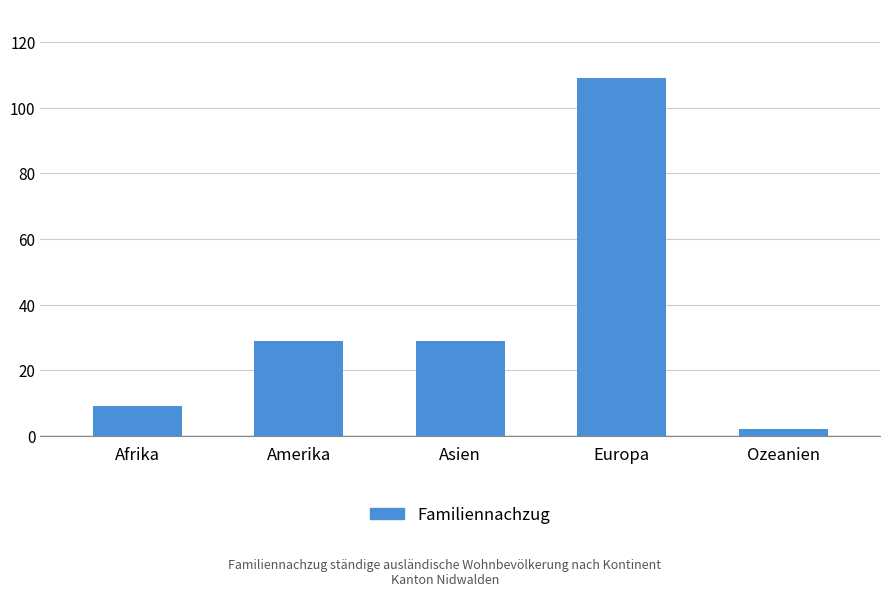

Reading left to right, what are all the values shown in this chart?

Afrika=9	Amerika=29	Asien=29	Europa=109	Ozeanien=2